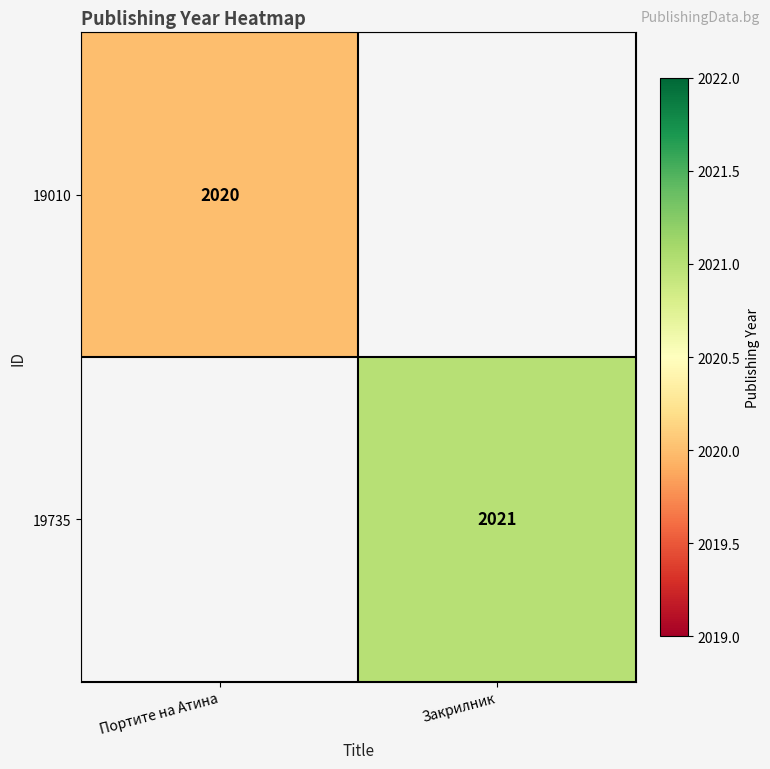

Is it true that 19735 equals 2885 at Закрилник?

False